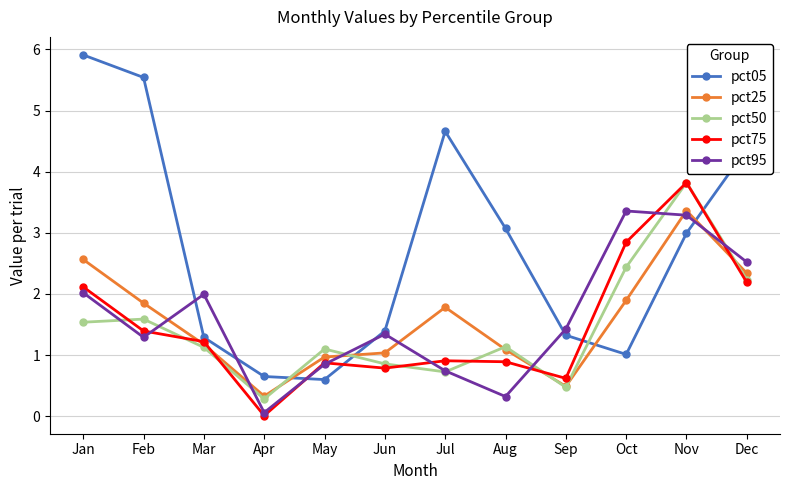

How many series are shown in this chart?

5